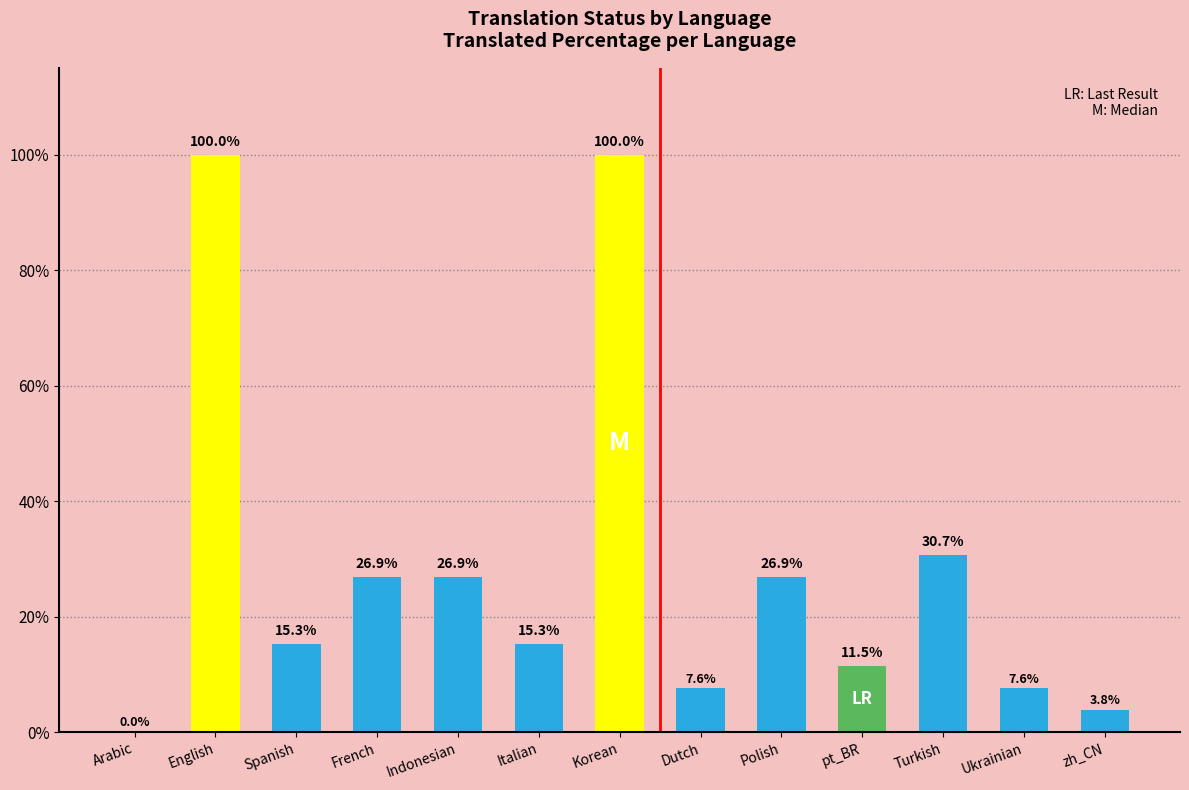

What is the ratio of the value at pt_BR to the value at Dutch?

1.5